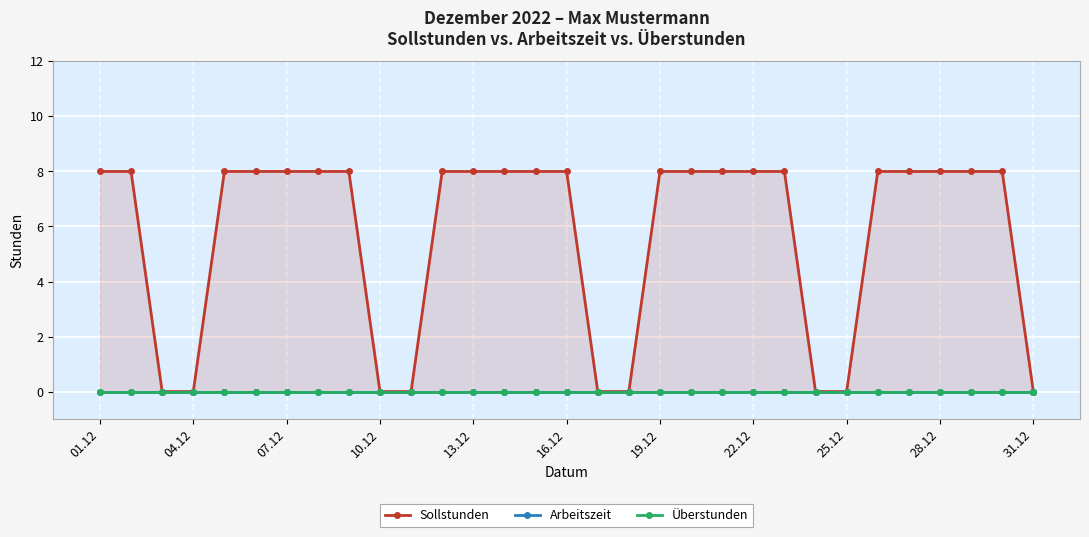

At which category does the chart reach its minimum across all series?

07.12